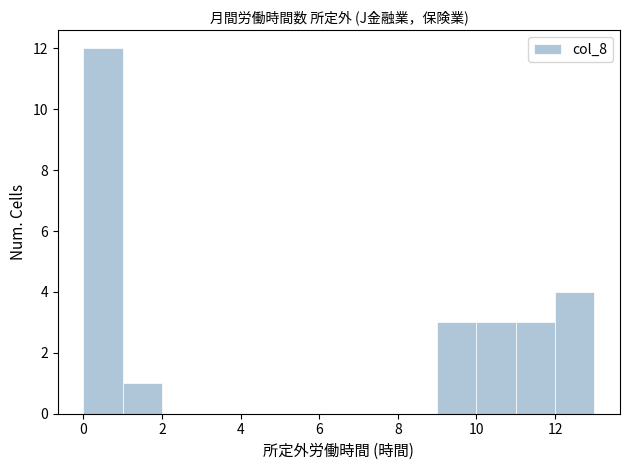

Reading left to right, list every bar in this chart as the range it spans on the x-axis followed by its height. The values are not printed on the chart, so give them approximately, as read against the axis.

0 to 1: 12
1 to 2: 1
2 to 3: 0
3 to 4: 0
4 to 5: 0
5 to 6: 0
6 to 7: 0
7 to 8: 0
8 to 9: 0
9 to 10: 3
10 to 11: 3
11 to 12: 3
12 to 13: 4